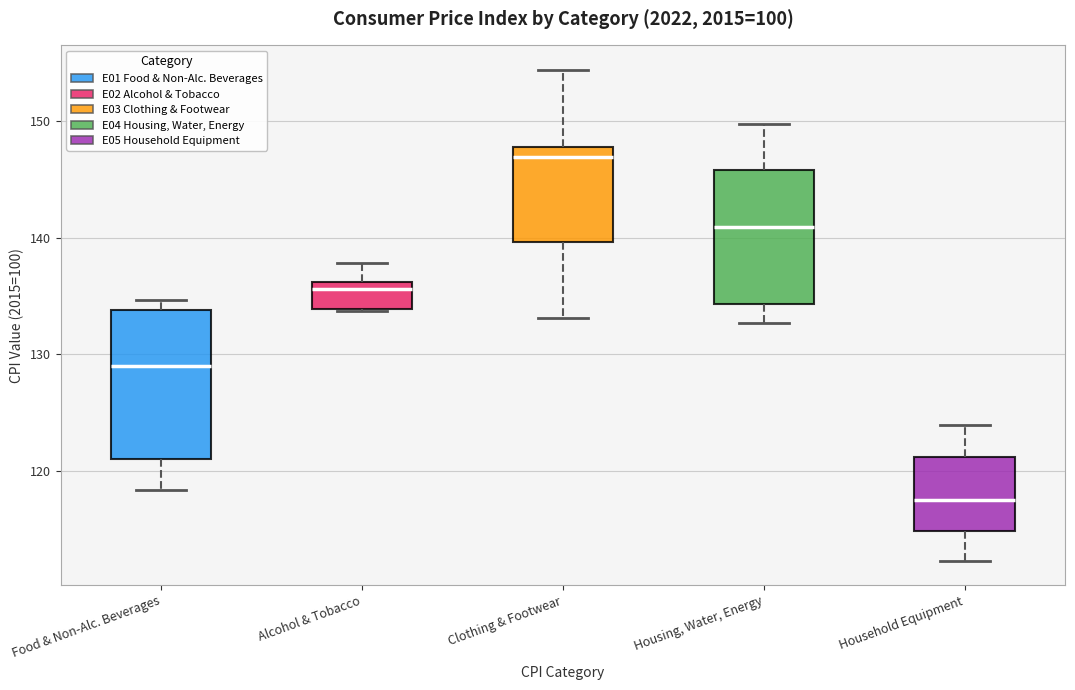

Where is the lower edge of the box for Household Equipment on the y-axis? The values are not printed on the chart, so give them approximately, as read against the axis.

115